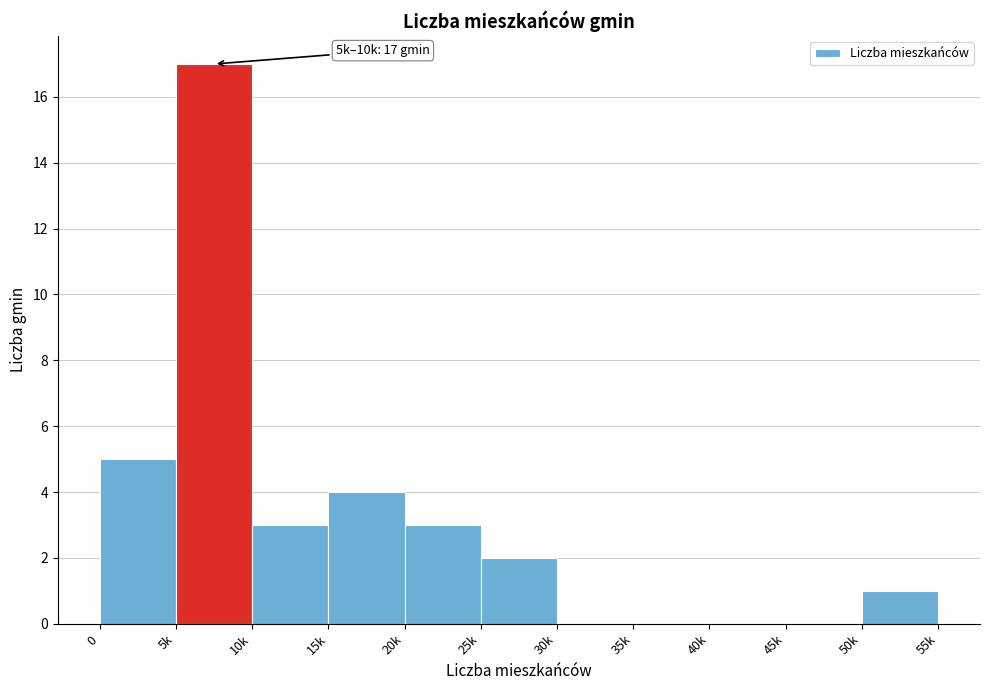

Reading left to right, extract all data points from this chart.

0=5	5k=17	10k=3	15k=4	20k=3	25k=2	30k=0	35k=0	40k=0	45k=0	50k=1